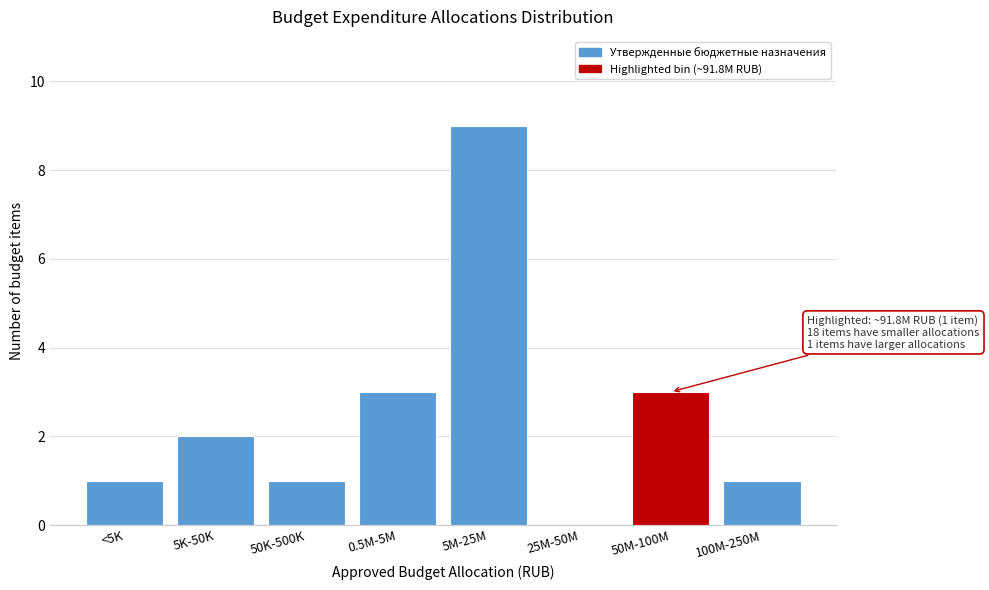

Reading left to right, what are all the values shown in this chart?

<5K=1	5K-50K=2	50K-500K=1	0.5M-5M=3	5M-25M=9	25M-50M=0	50M-100M=3	100M-250M=1